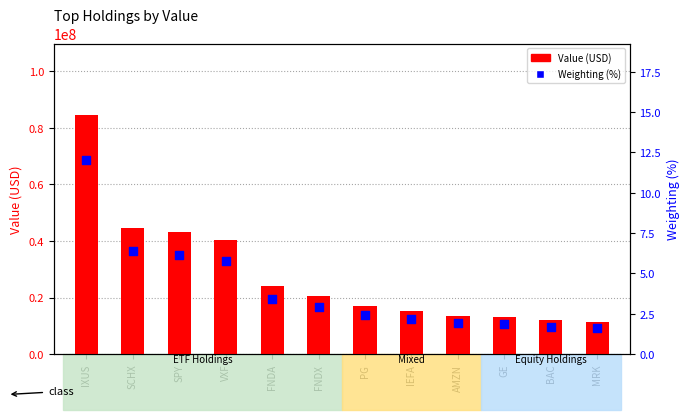

Is the value of Weighting (%) at BAC greater than the value of Value (USD) at MRK?

No